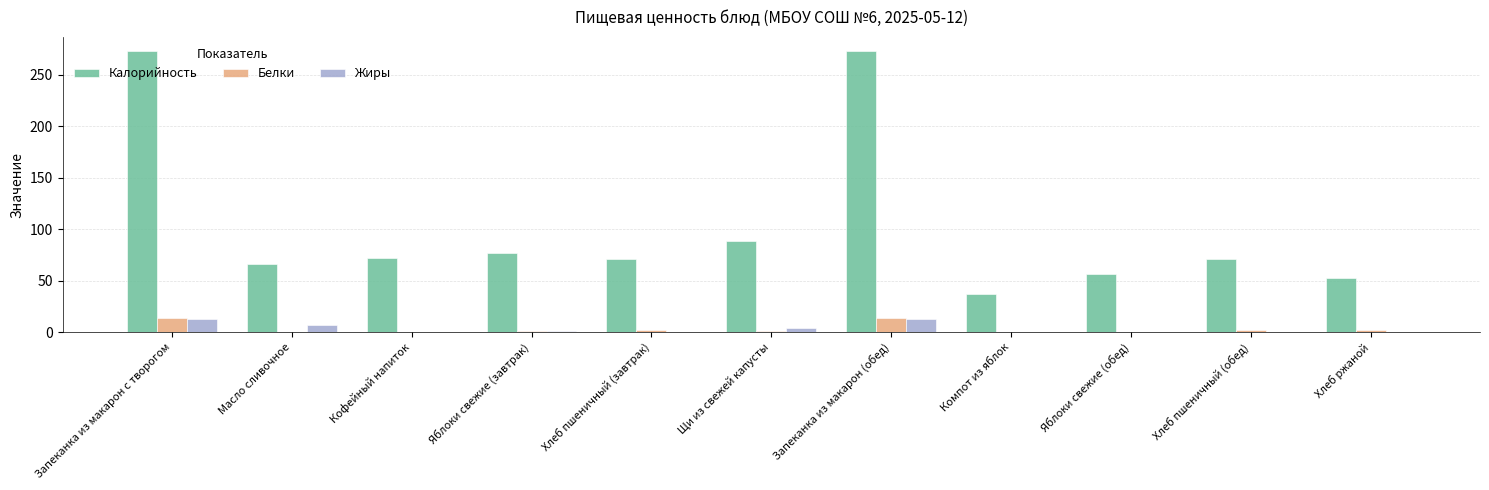

How many groups of bars are there?

11